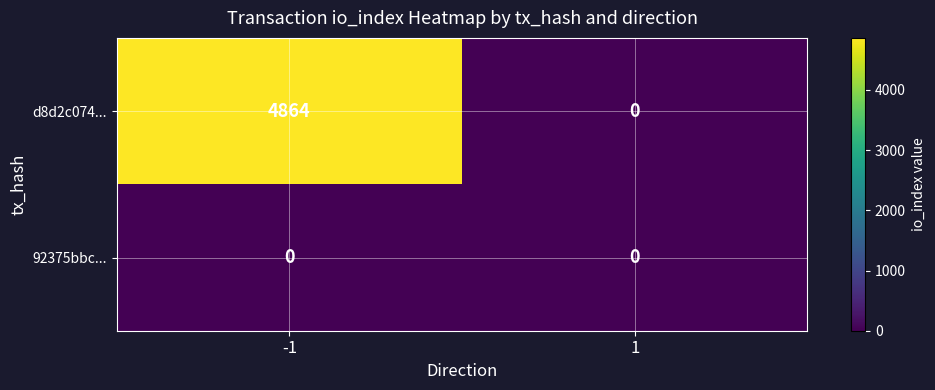

What is the greatest value displayed?

4864